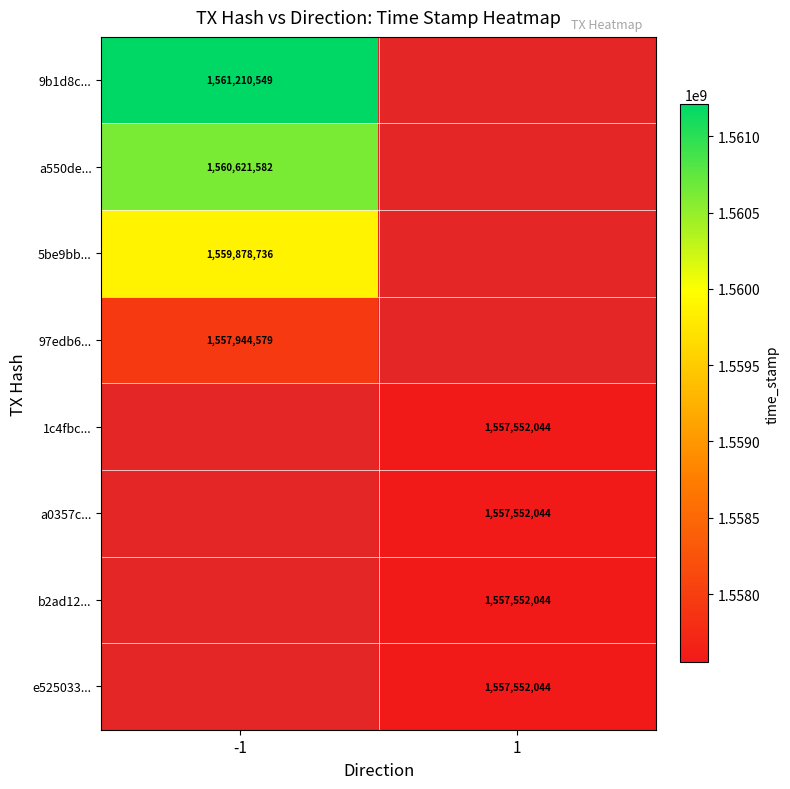

The value of 9b1d8c... at -1 is 2485092841. True or false?

False